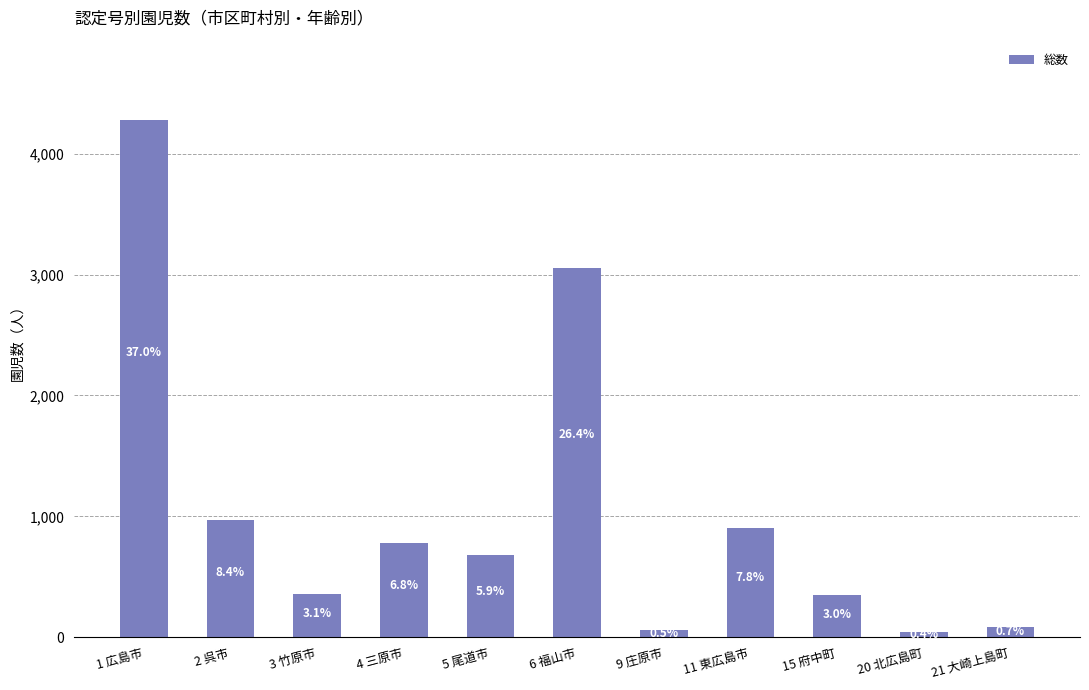

Which category has the highest value across all series?

1 広島市